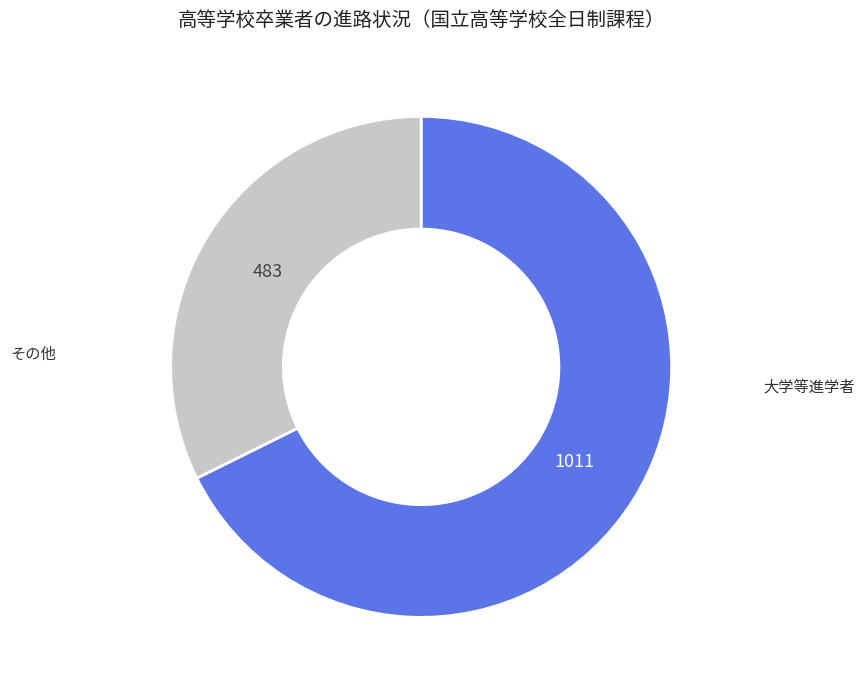

True or false: その他 accounts for 45% of the total.

False